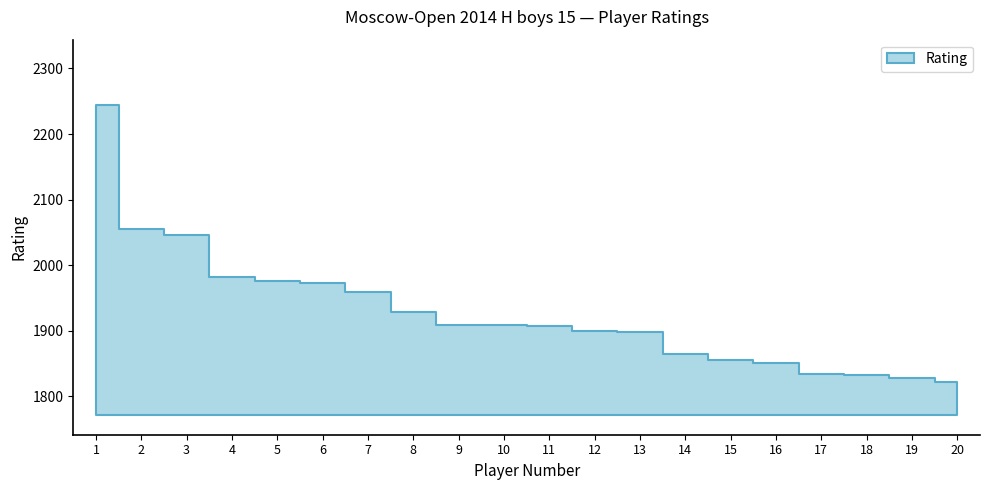

Approximately how many times larger is the value at 18 compared to 14?

1.0